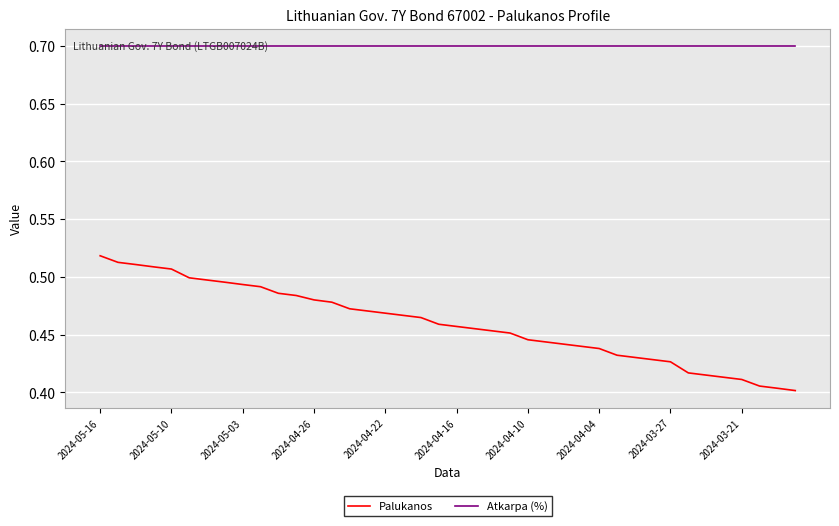

Which series has the largest total across all categories?

Atkarpa (%)